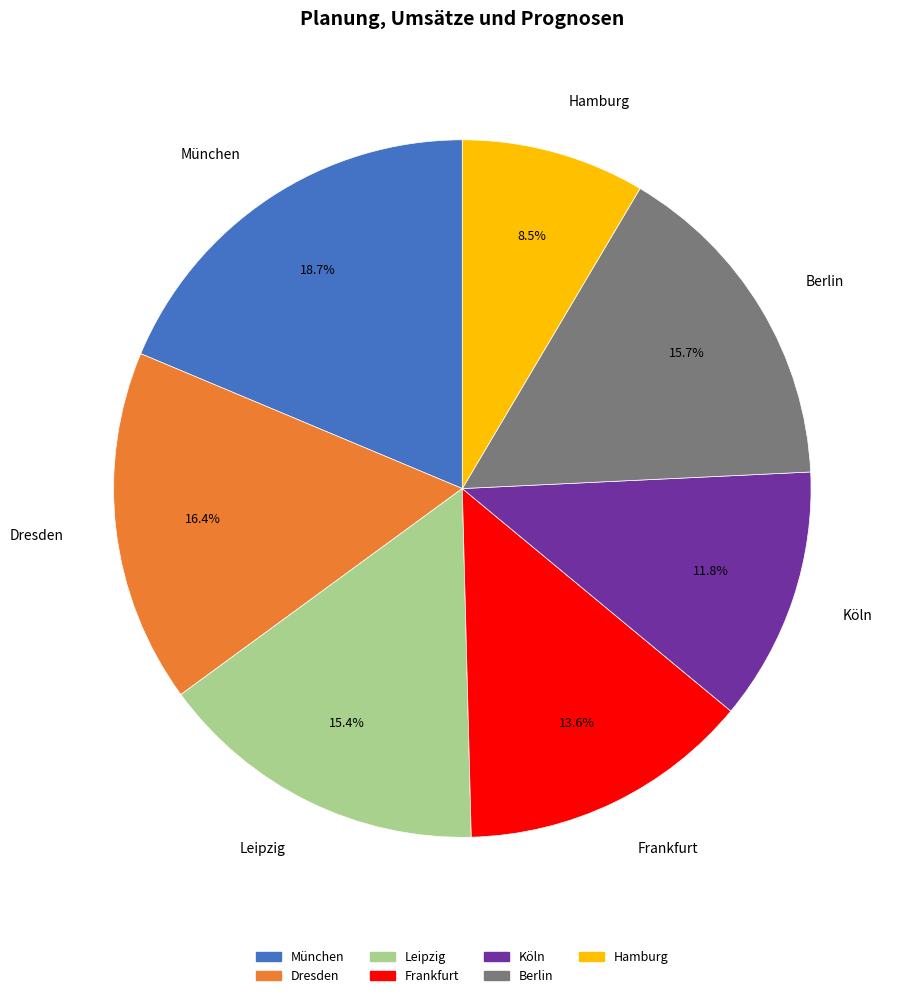

Approximately how many times larger is the value at München compared to Dresden?

1.1